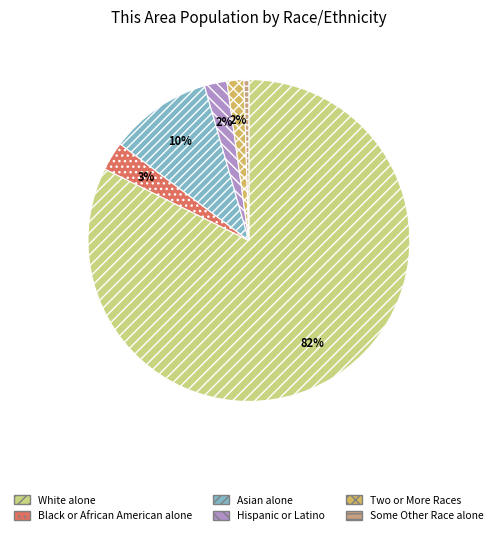

To the nearest percent, what percentage of the pie is Two or More Races?

2%